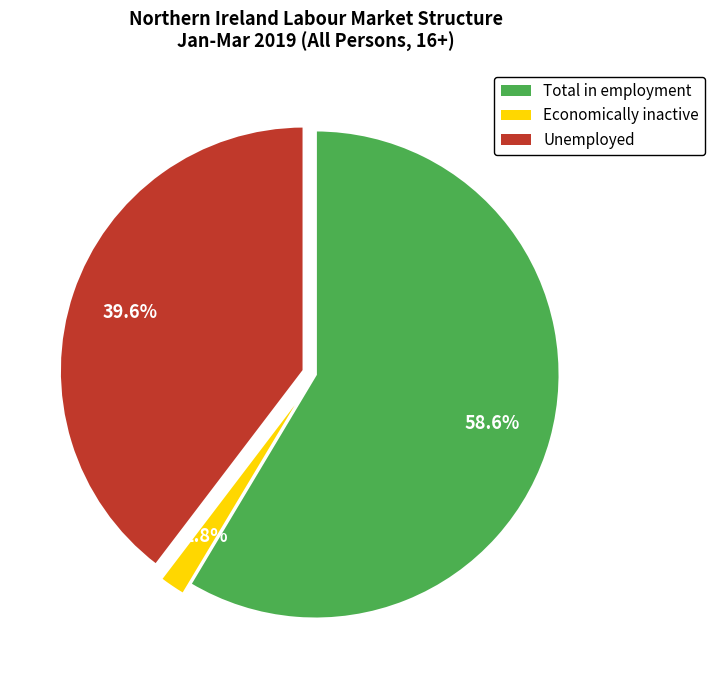

Does any single category account for the majority?

Yes